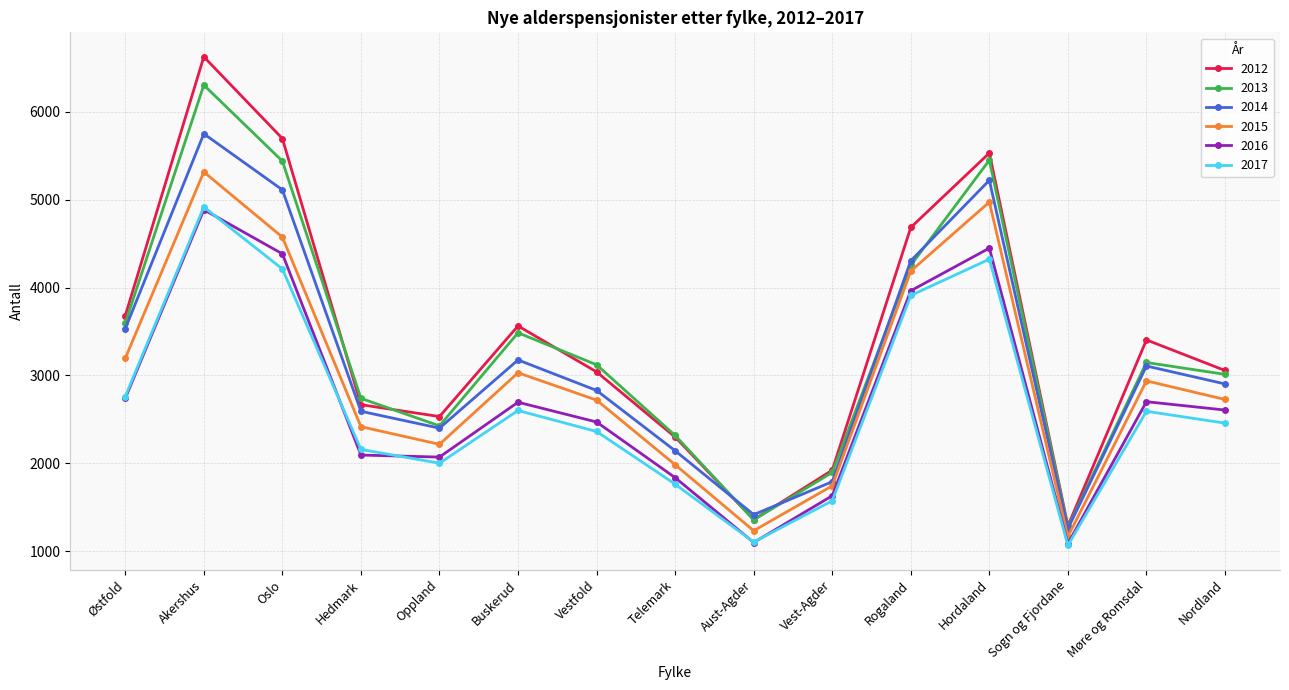

What is the value of the 2015 point at the 3rd from the left?

4573